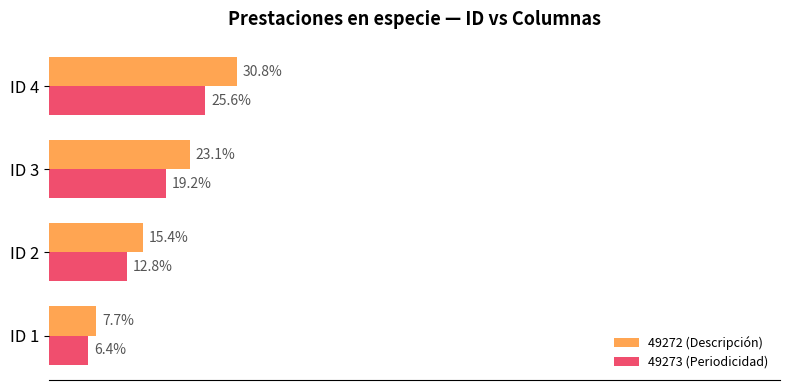

At which label is 49273 (Periodicidad) closest to 16?

ID 2